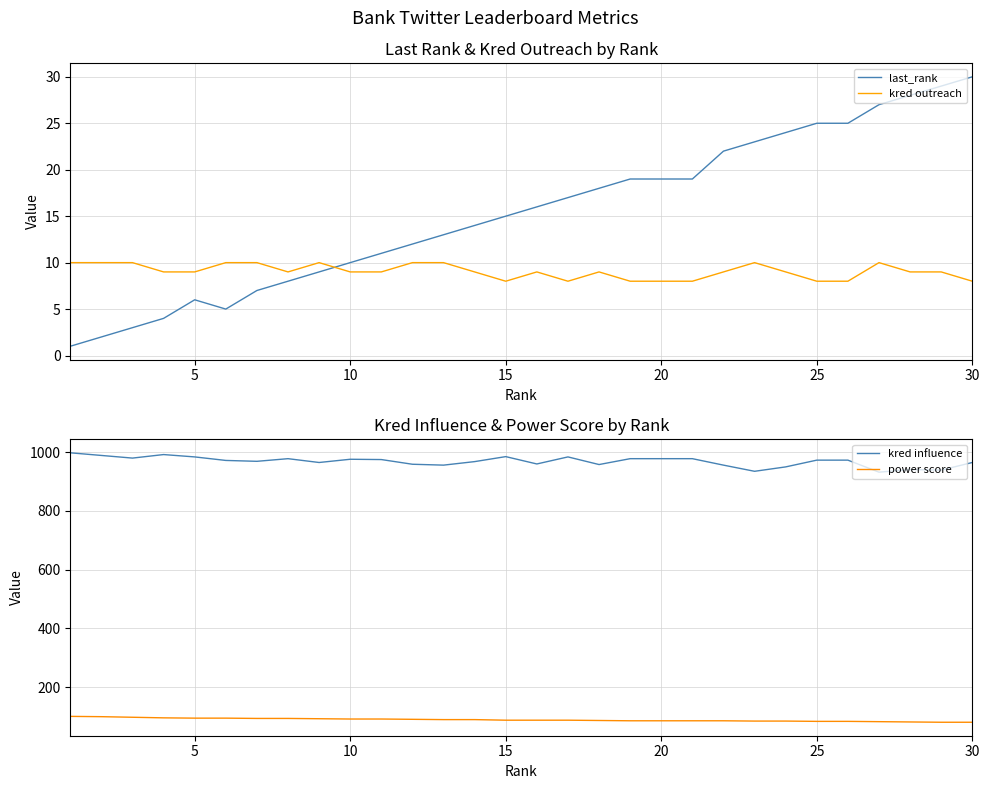

What is the value of the kred outreach point at the 5th from the left?

9